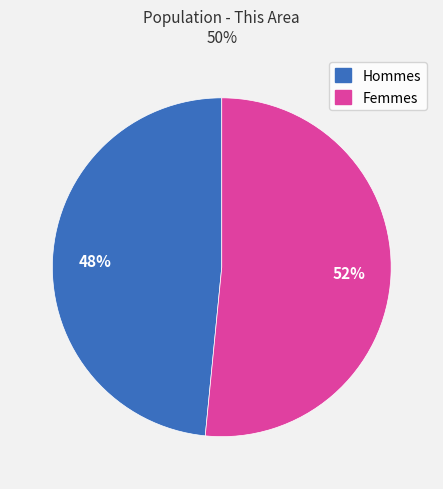

To the nearest percent, what portion does Hommes represent?

48%